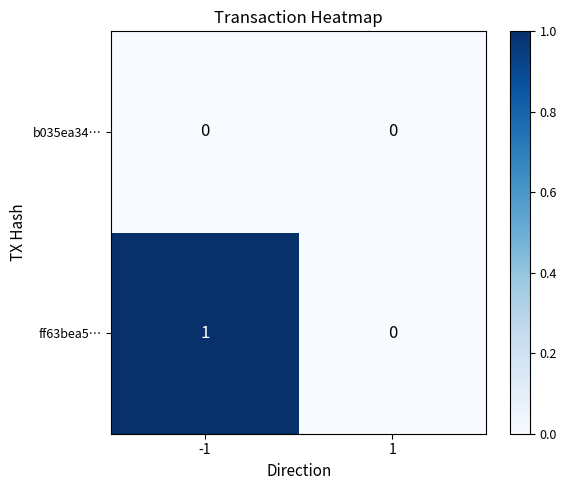

Rank the series by their maximum value, from highest to lowest.

ff63bea5…, b035ea34…